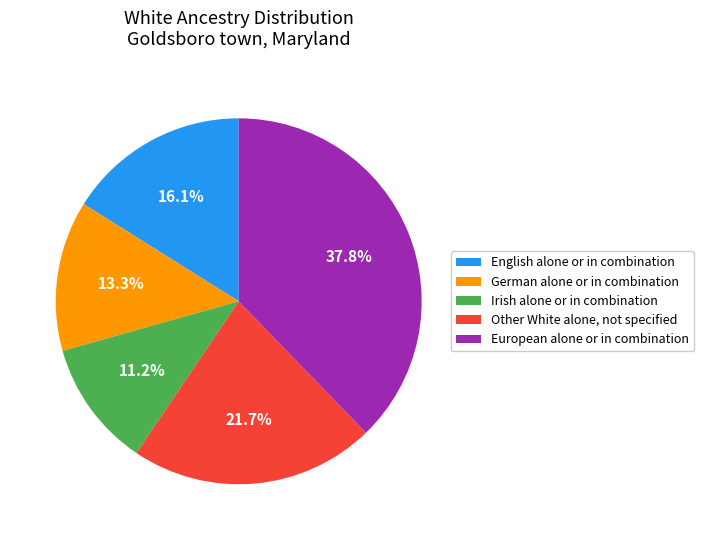

To the nearest percent, what is the average slice percentage?

20%